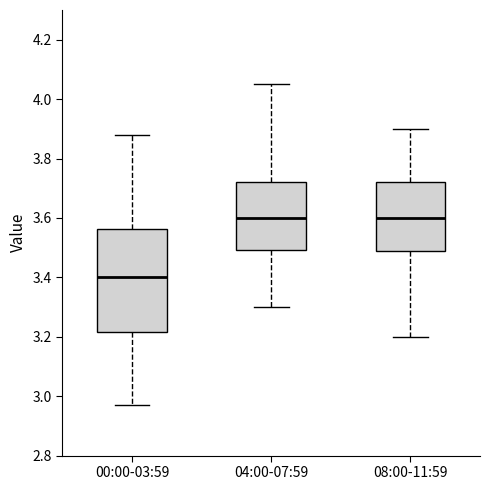

Where is the lower edge of the box for 00:00-03:59 on the y-axis? The values are not printed on the chart, so give them approximately, as read against the axis.

3.22